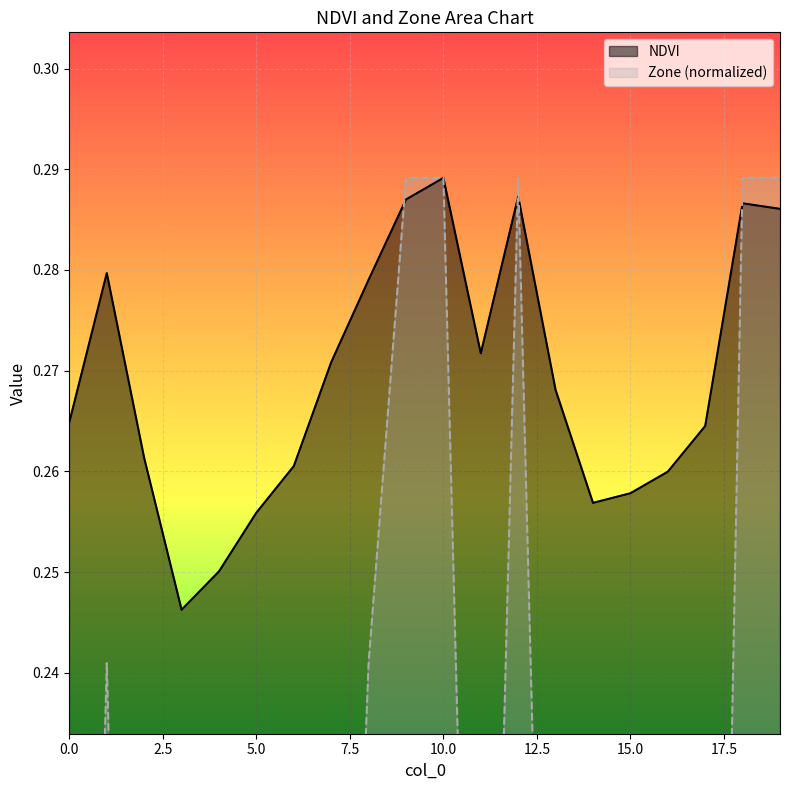

Which series ends up on top after the final intersection of NDVI and Zone?

Zone